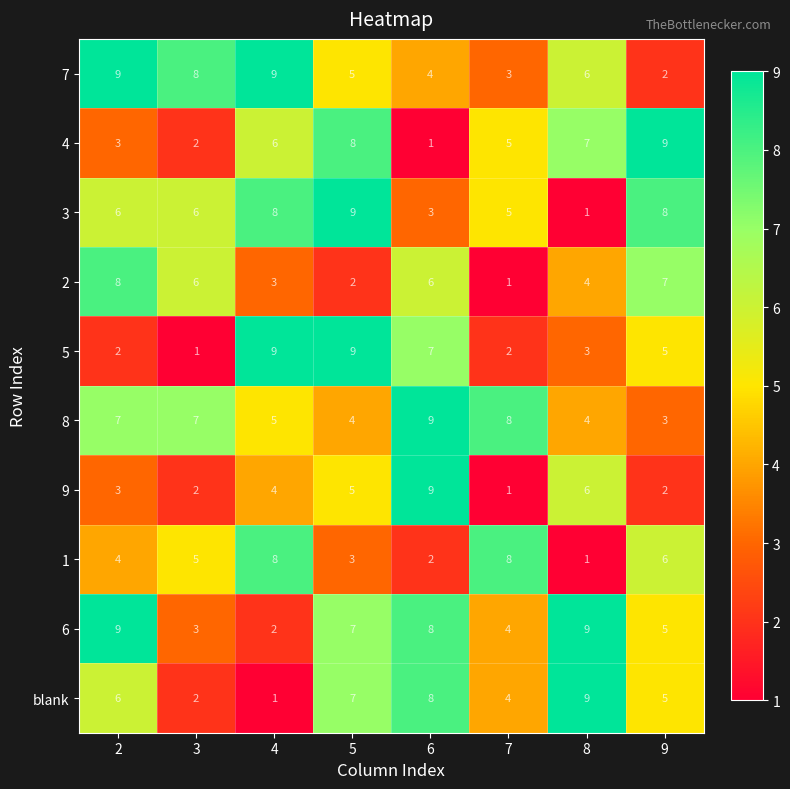

What is the sum of all 7 values?

46